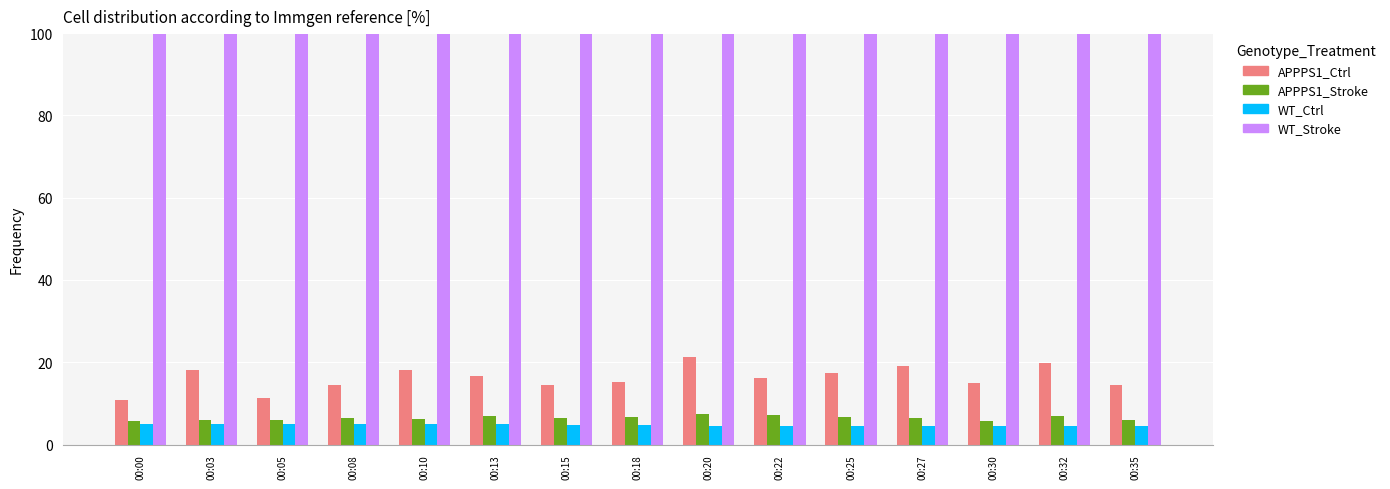

Rank the series at 00:27 from lowest to highest value.

WT_Ctrl, APPPS1_Stroke, APPPS1_Ctrl, WT_Stroke